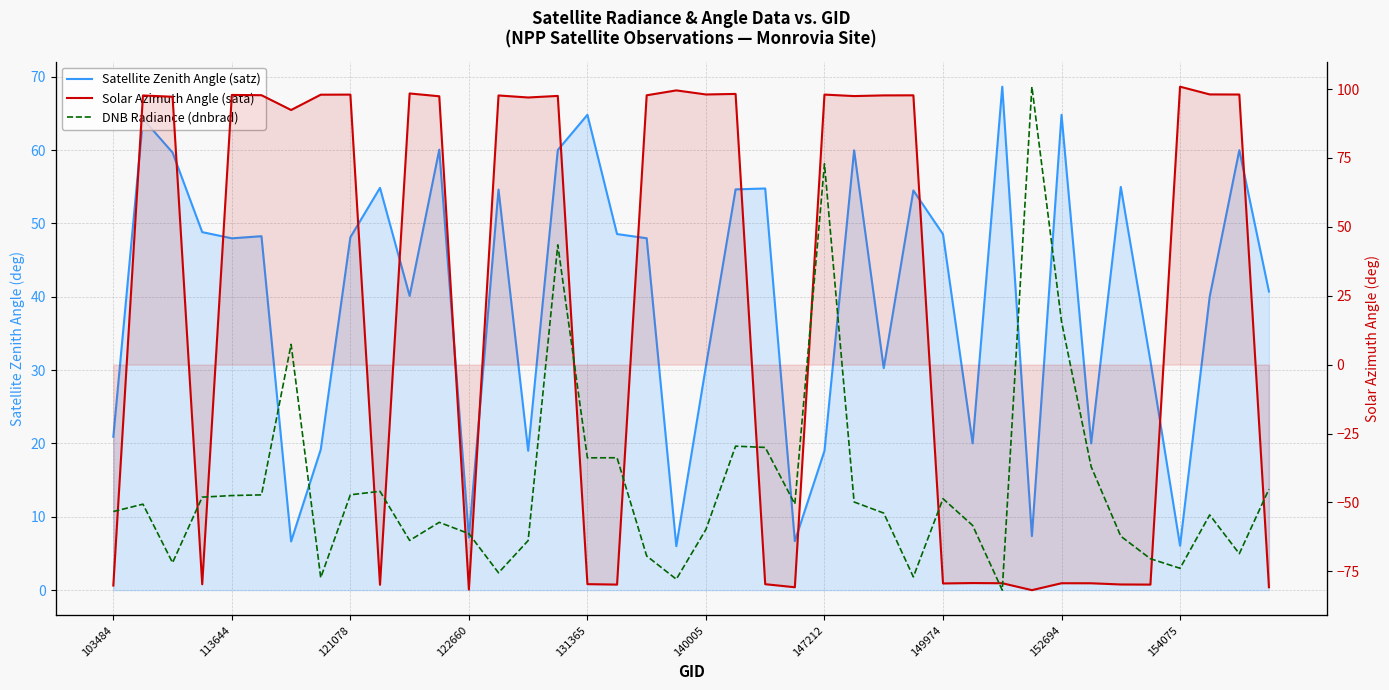

What is the spread (max minus min) of values at 15?

91.0